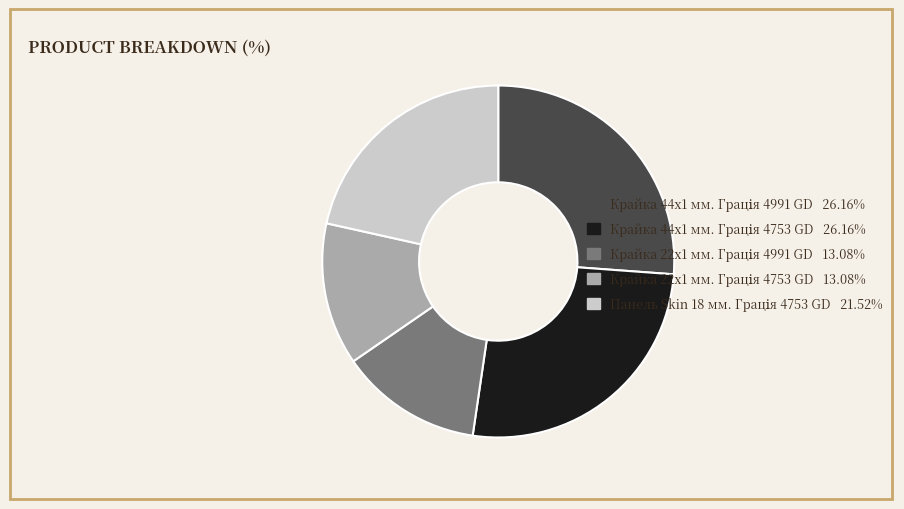

Is there any slice that represents more than half of the pie?

No